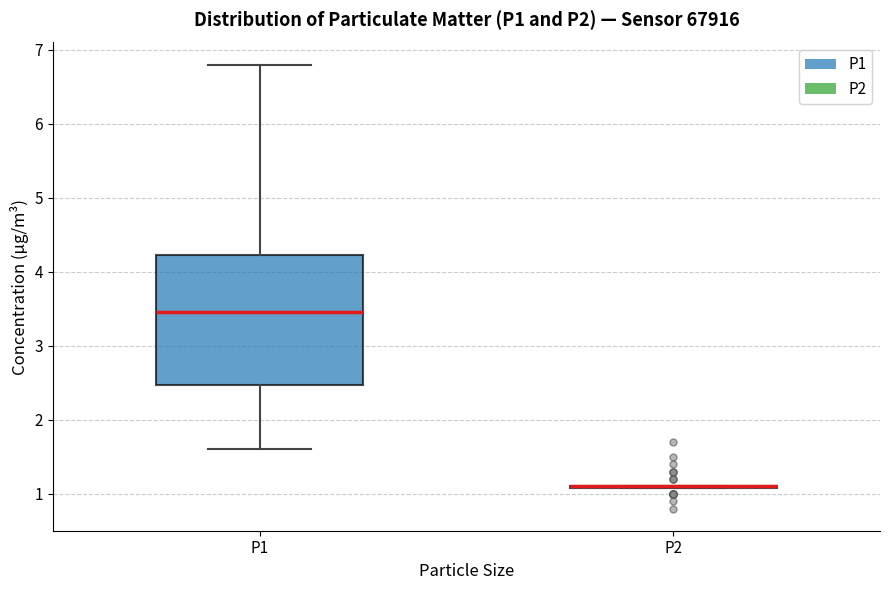

Reading left to right, transcribe this box plot: for each box, give where its median line is, the range the box spans, and where its two whiskers end, as read against the y-axis. The values are not printed on the chart, so give them approximately, as read against the axis.

P1: median 3.5, box 2.5 to 4.2, whiskers 1.6 to 6.8
P2: box collapsed to a line at 1.1, whiskers 1.1 to 1.1